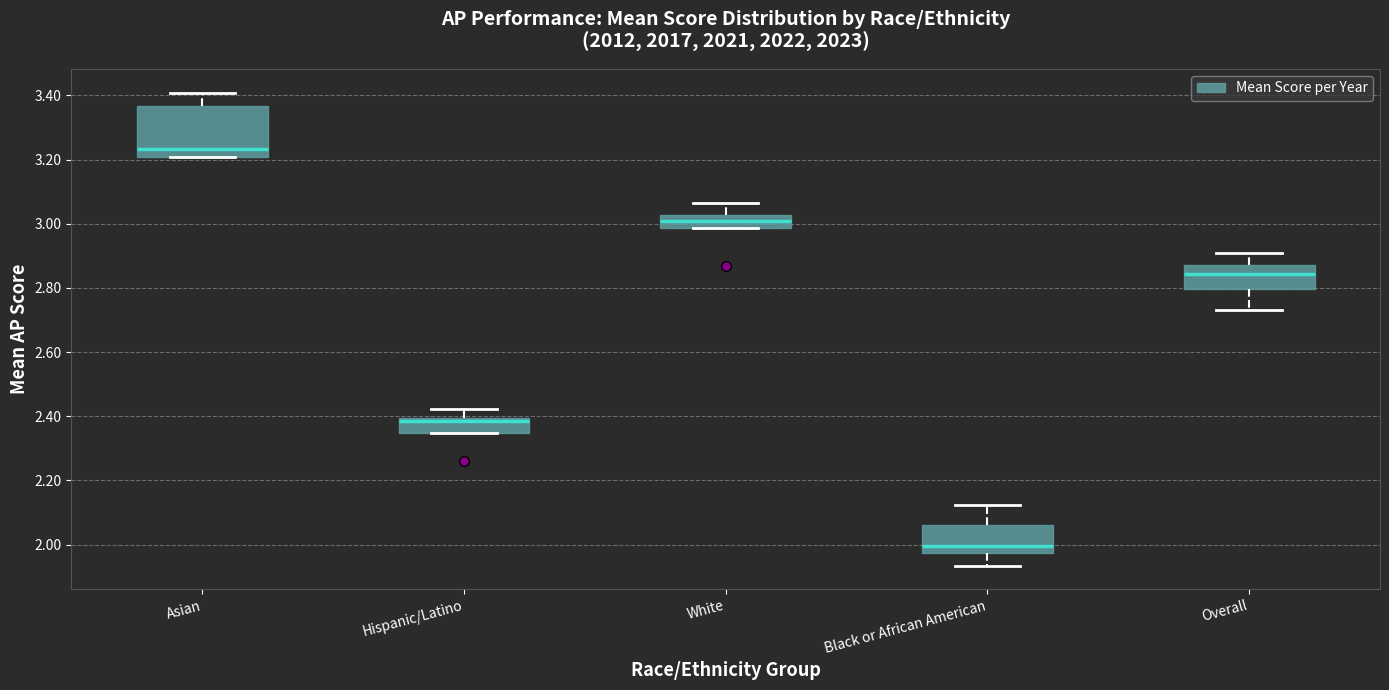

Comparing the boxes themselves (not the whiskers), which one is the tallest?

Asian